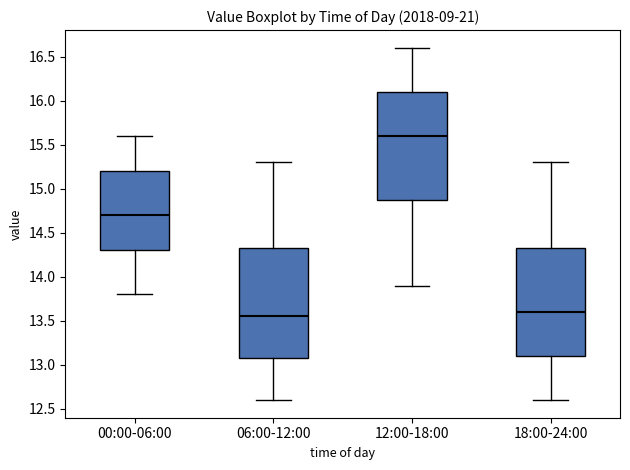

Which box's median line is the highest?

12:00-18:00